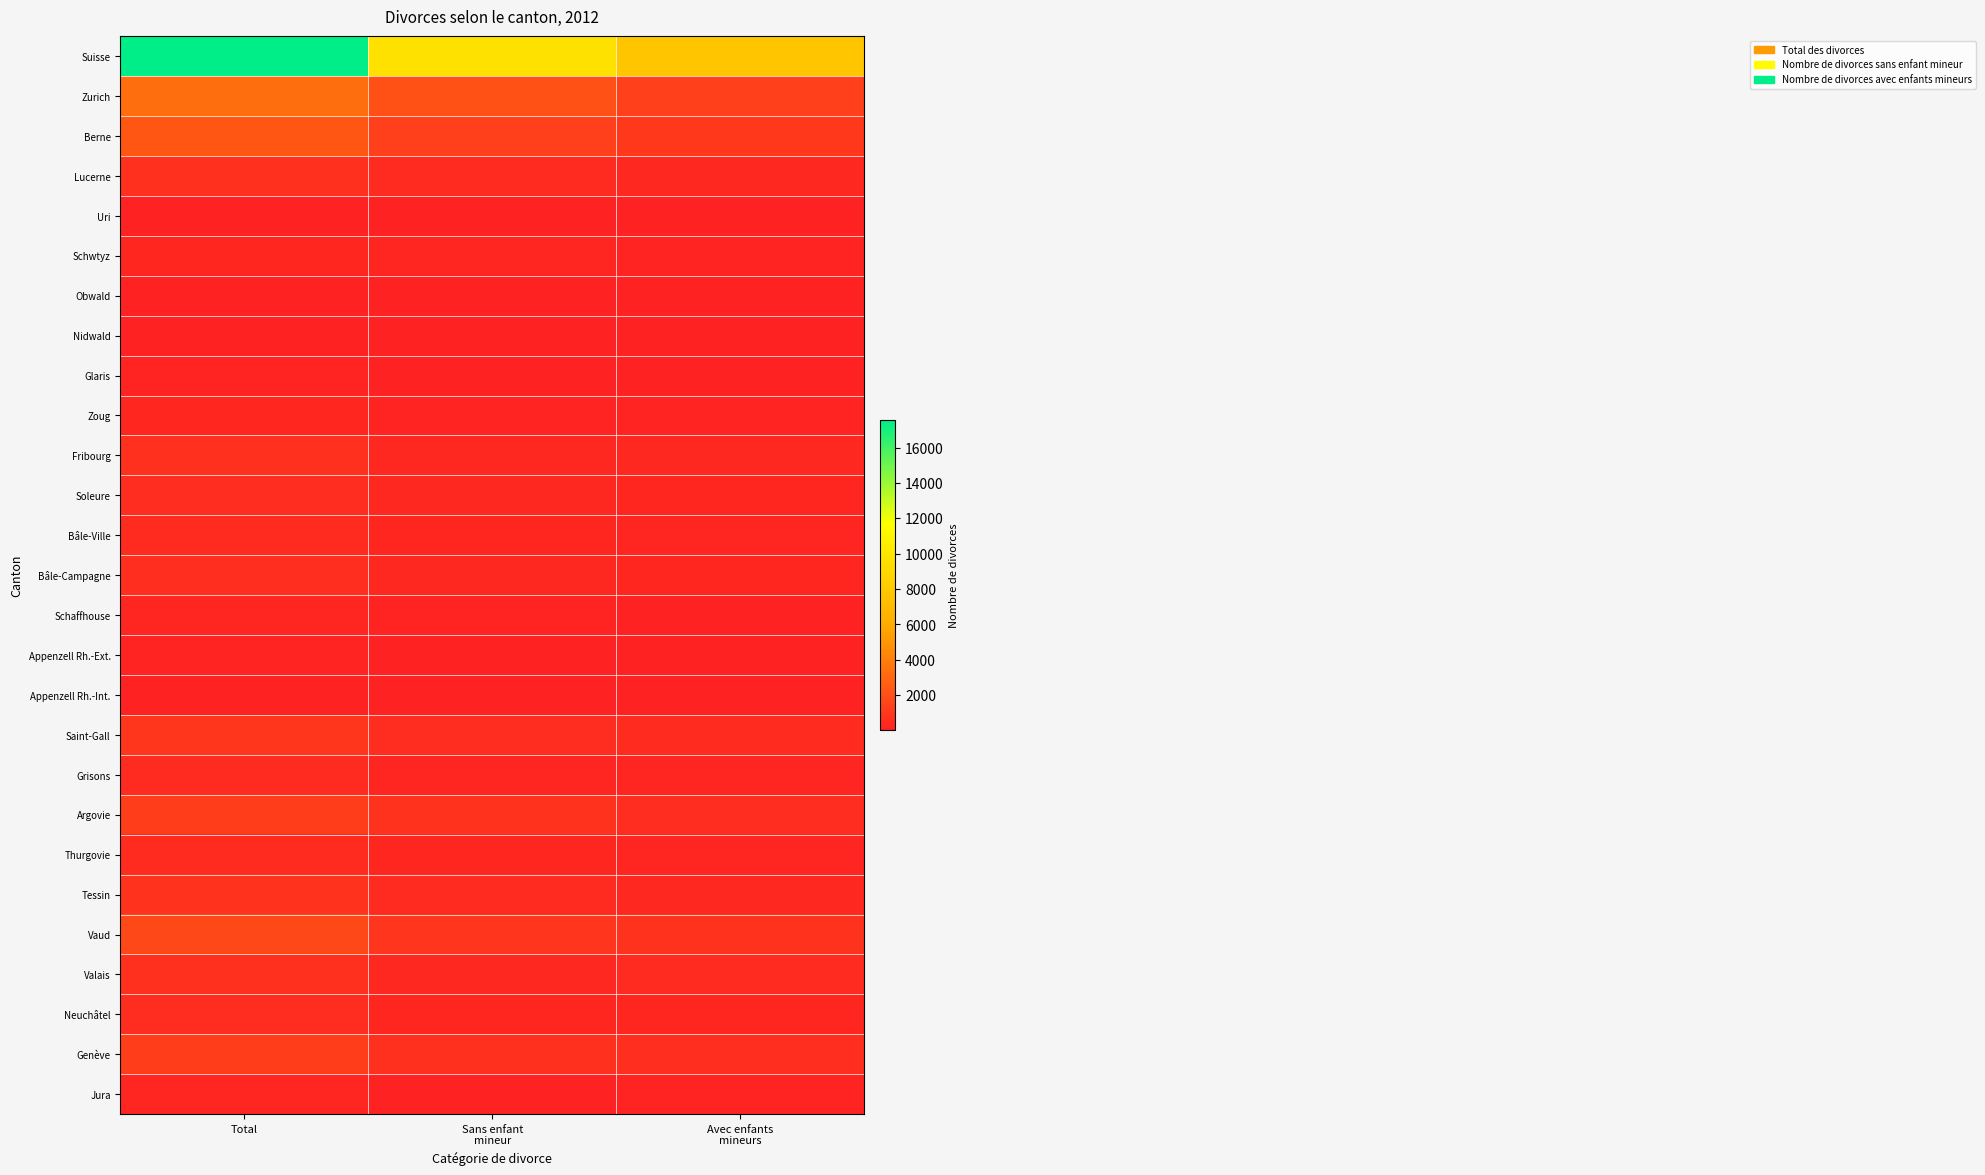

At Sans enfant mineur, list the series in order from largest to smallest.

Suisse, Zurich, Berne, Vaud, Argovie, Genève, Saint-Gall, Tessin, Lucerne, Fribourg, Bâle-Campagne, Valais, Soleure, Thurgovie, Bâle-Ville, Neuchâtel, Grisons, Schwtyz, Zoug, Schaffhouse, Jura, Appenzell Rh.-Ext., Obwald, Nidwald, Glaris, Uri, Appenzell Rh.-Int.